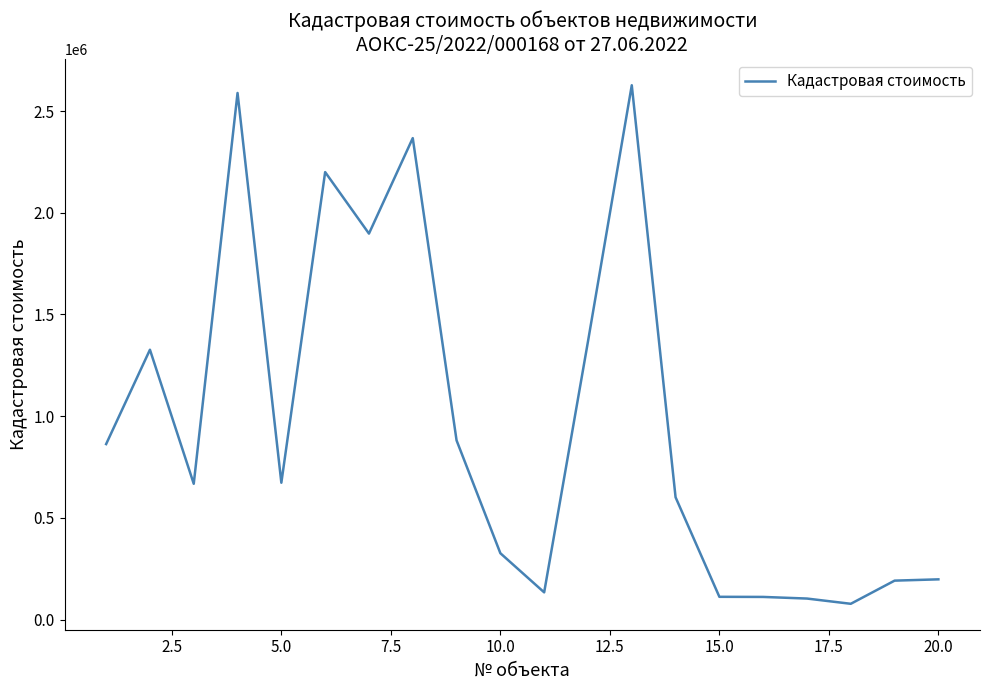

True or false: there are more than 2 points higher than both neighbors.

True